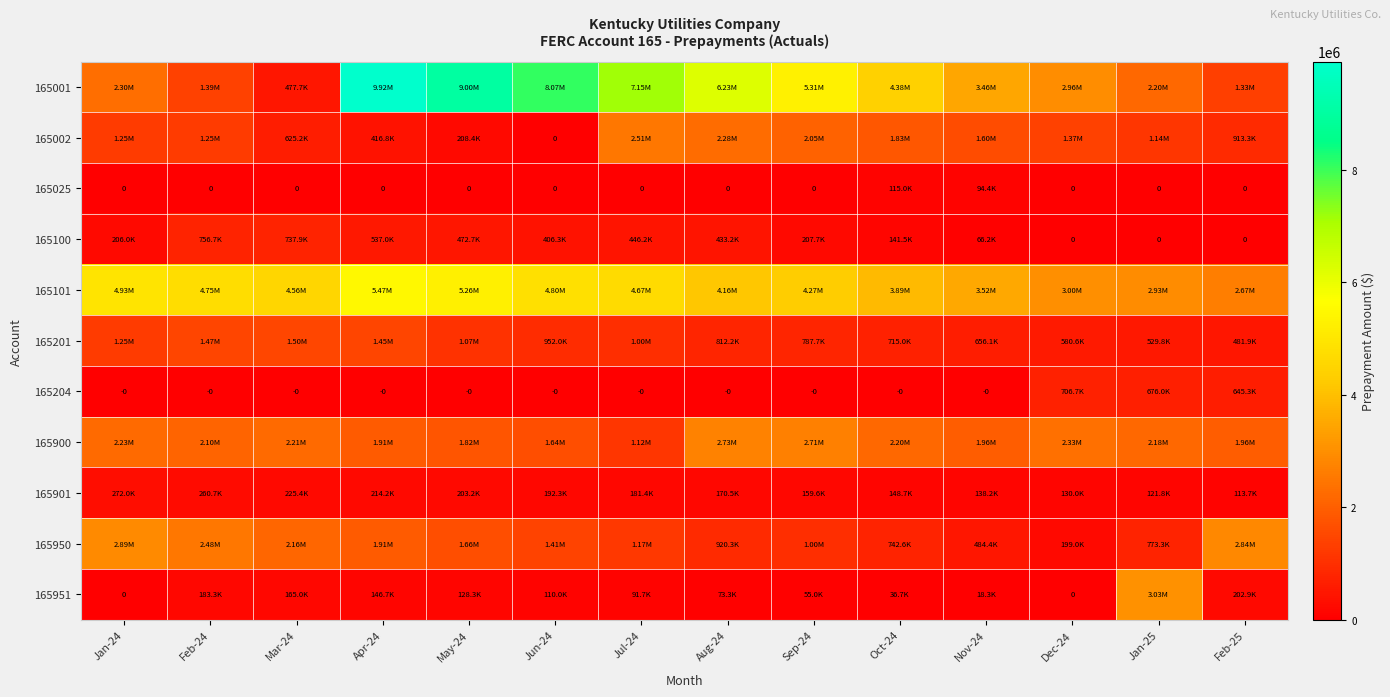

Count the number of data series in this chart.

11